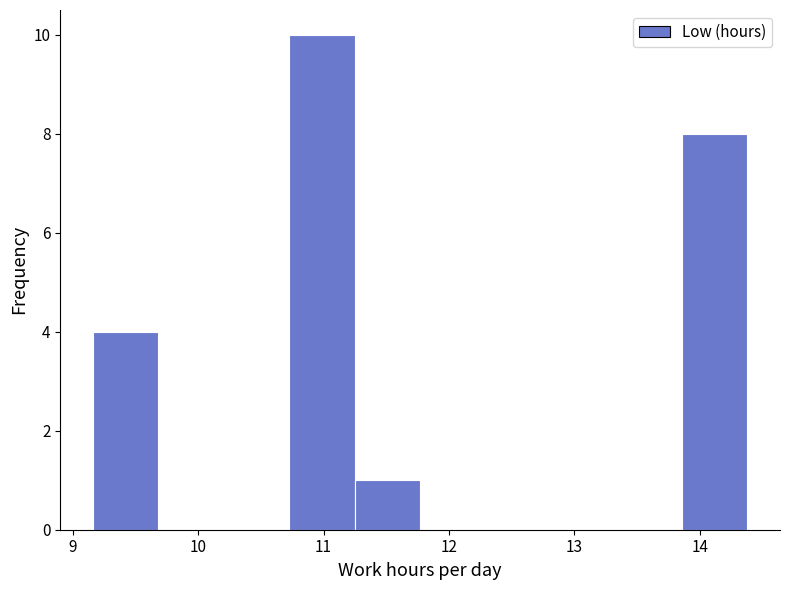

Reading left to right, transcribe this chart: for each bar, give the range it covers on the x-axis and its height. Neither the bar edges nor the heights are printed on the chart, so give them approximately, as read against the axes.

9.2 to 9.7: 4
9.7 to 10.2: 0
10.2 to 10.7: 0
10.7 to 11.2: 10
11.2 to 11.8: 1
11.8 to 12.3: 0
12.3 to 12.8: 0
12.8 to 13.3: 0
13.3 to 13.9: 0
13.9 to 14.4: 8